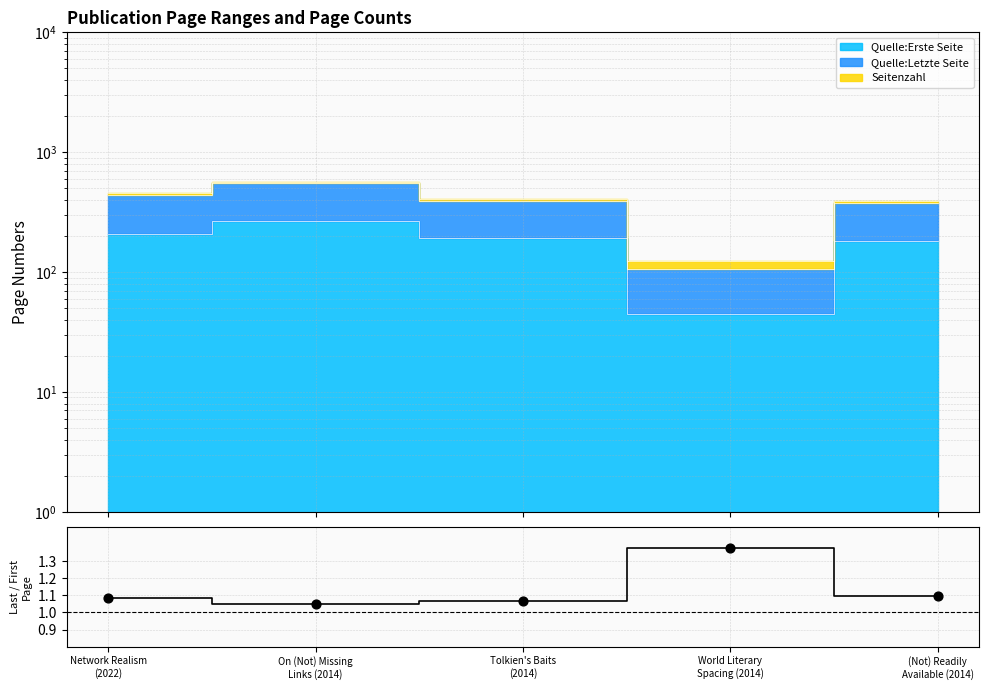

Which has a higher value, Network Realism
(2022) or On (Not) Missing
Links (2014)?

Network Realism
(2022)